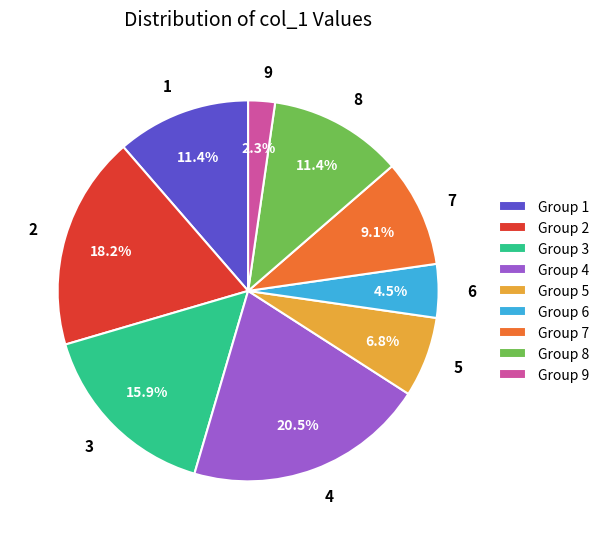

To the nearest percent, what is the combined percentage of 9 and 5?

9%